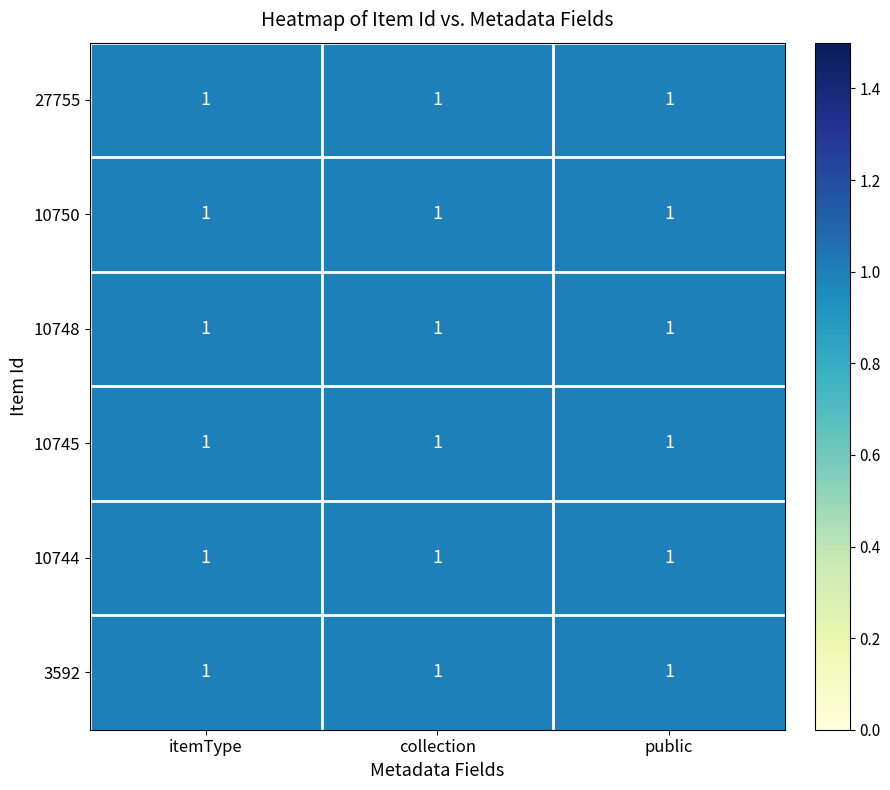

How many series are shown in this chart?

6